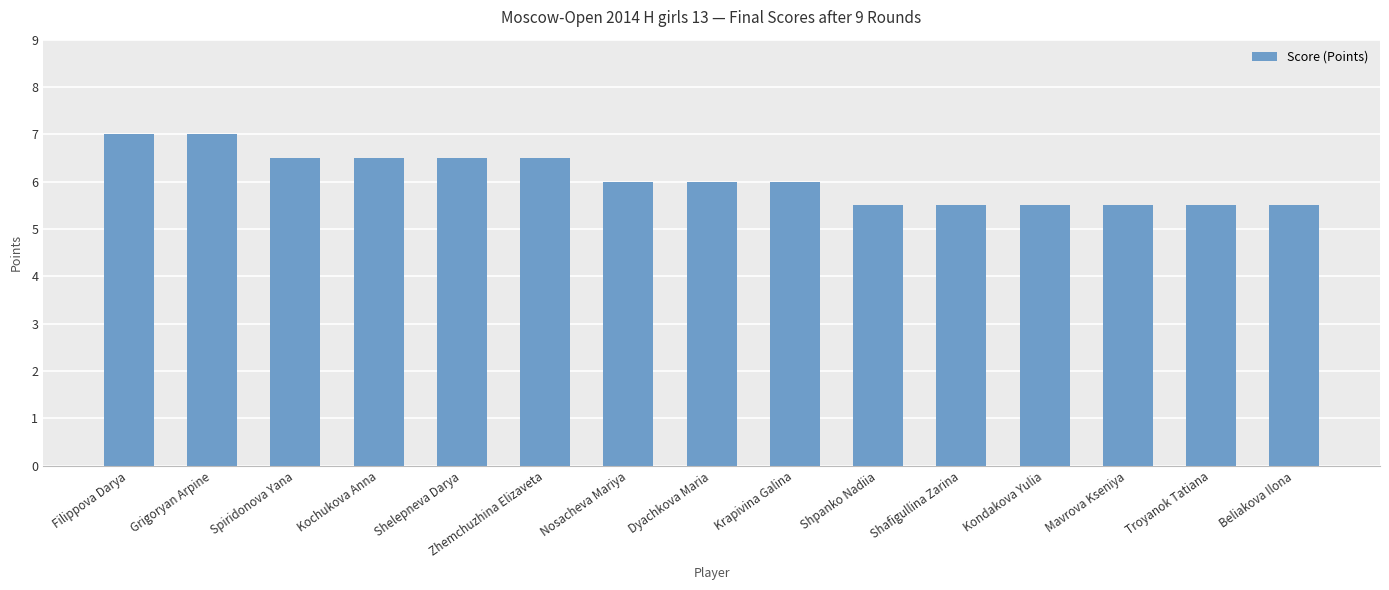

What is the minimum value shown in the chart?

5.5